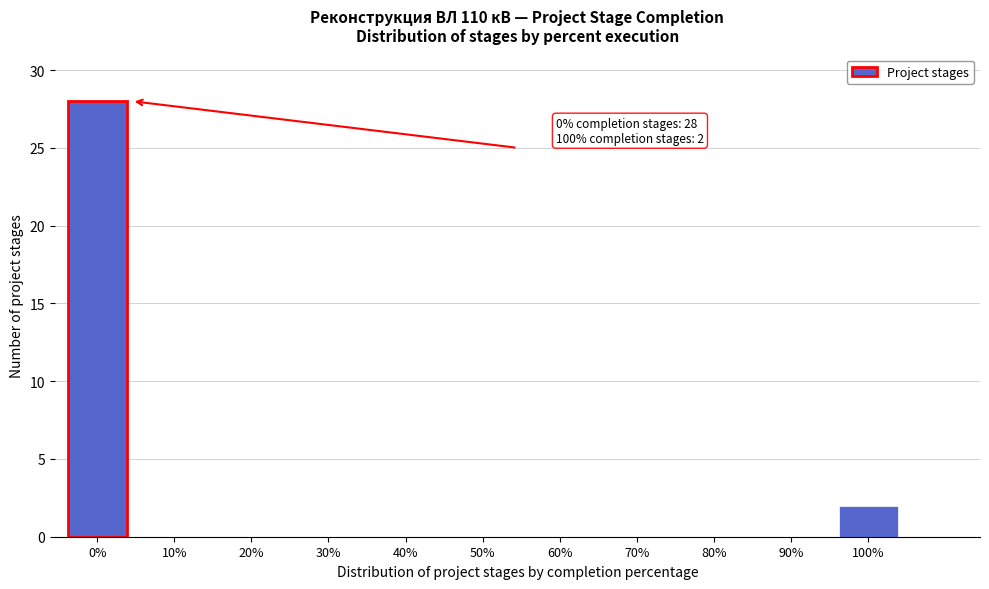

Reading right to left, what are all the values shown in this chart?

100%=2	90%=0	80%=0	70%=0	60%=0	50%=0	40%=0	30%=0	20%=0	10%=0	0%=28